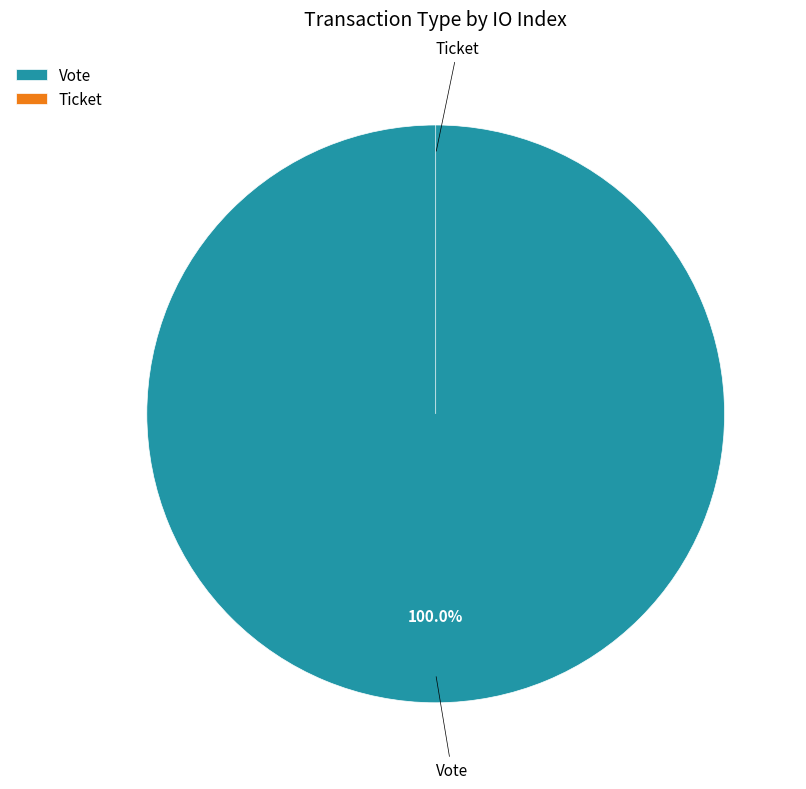

Which slice is the smallest?

Ticket